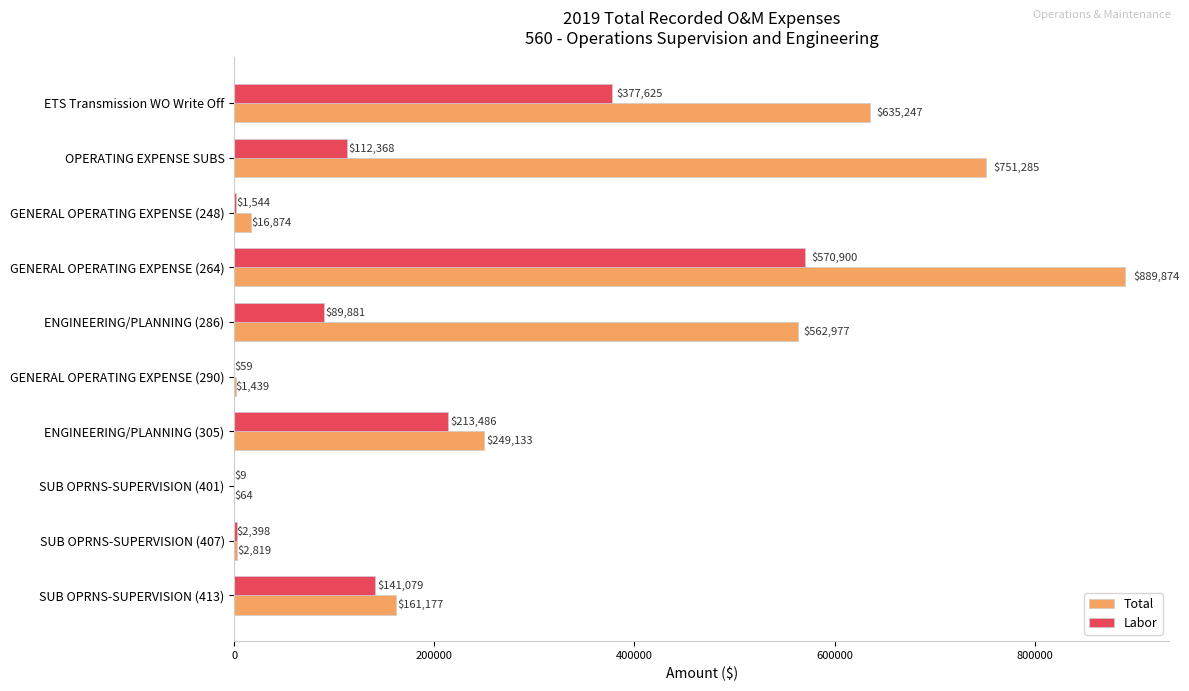

How many values in the Labor series exceed 112368?

5